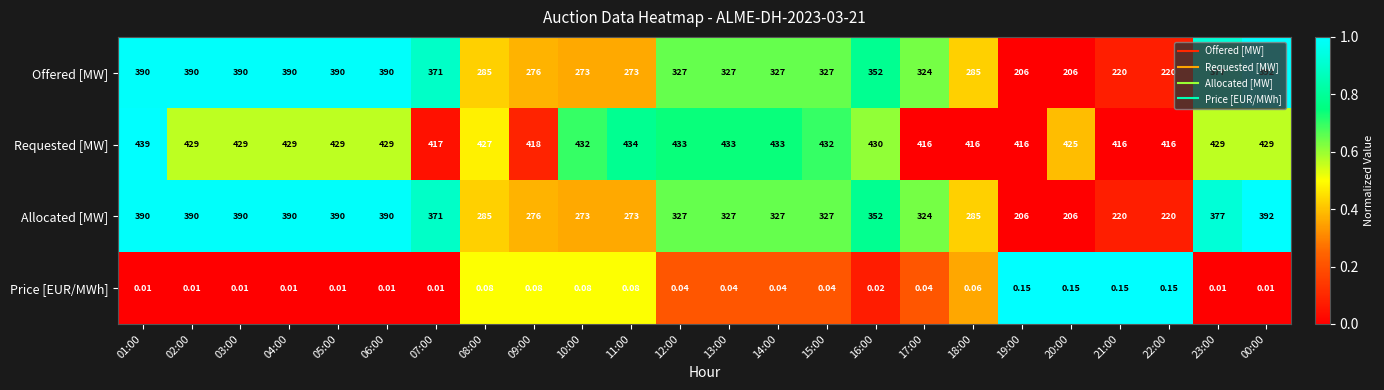

Which series has the largest total across all categories?

Requested [MW]